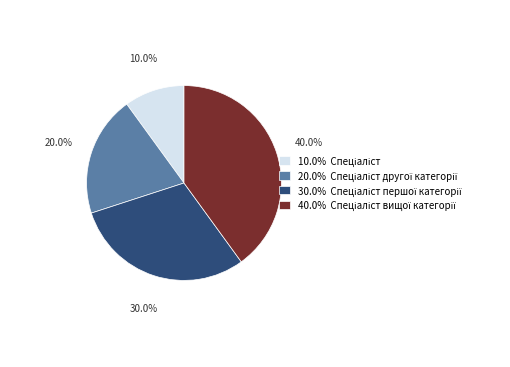

Does any single category account for the majority?

No